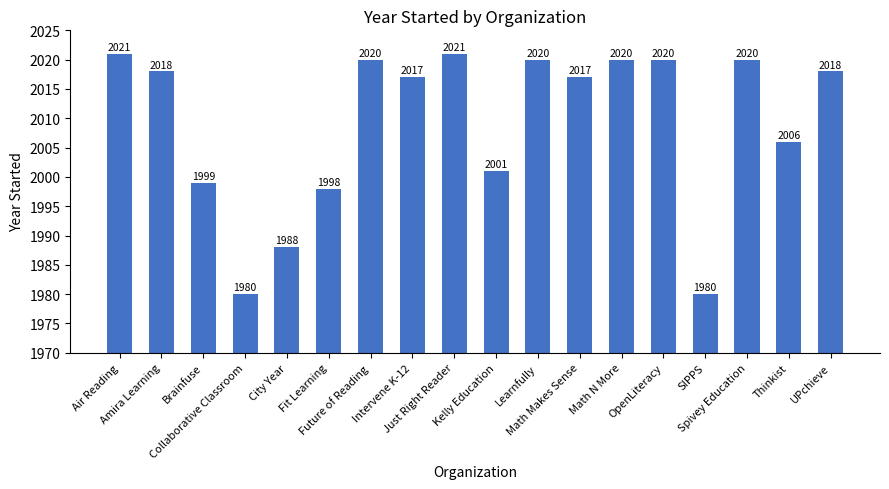

What is the difference between the second highest and minimum values?

41